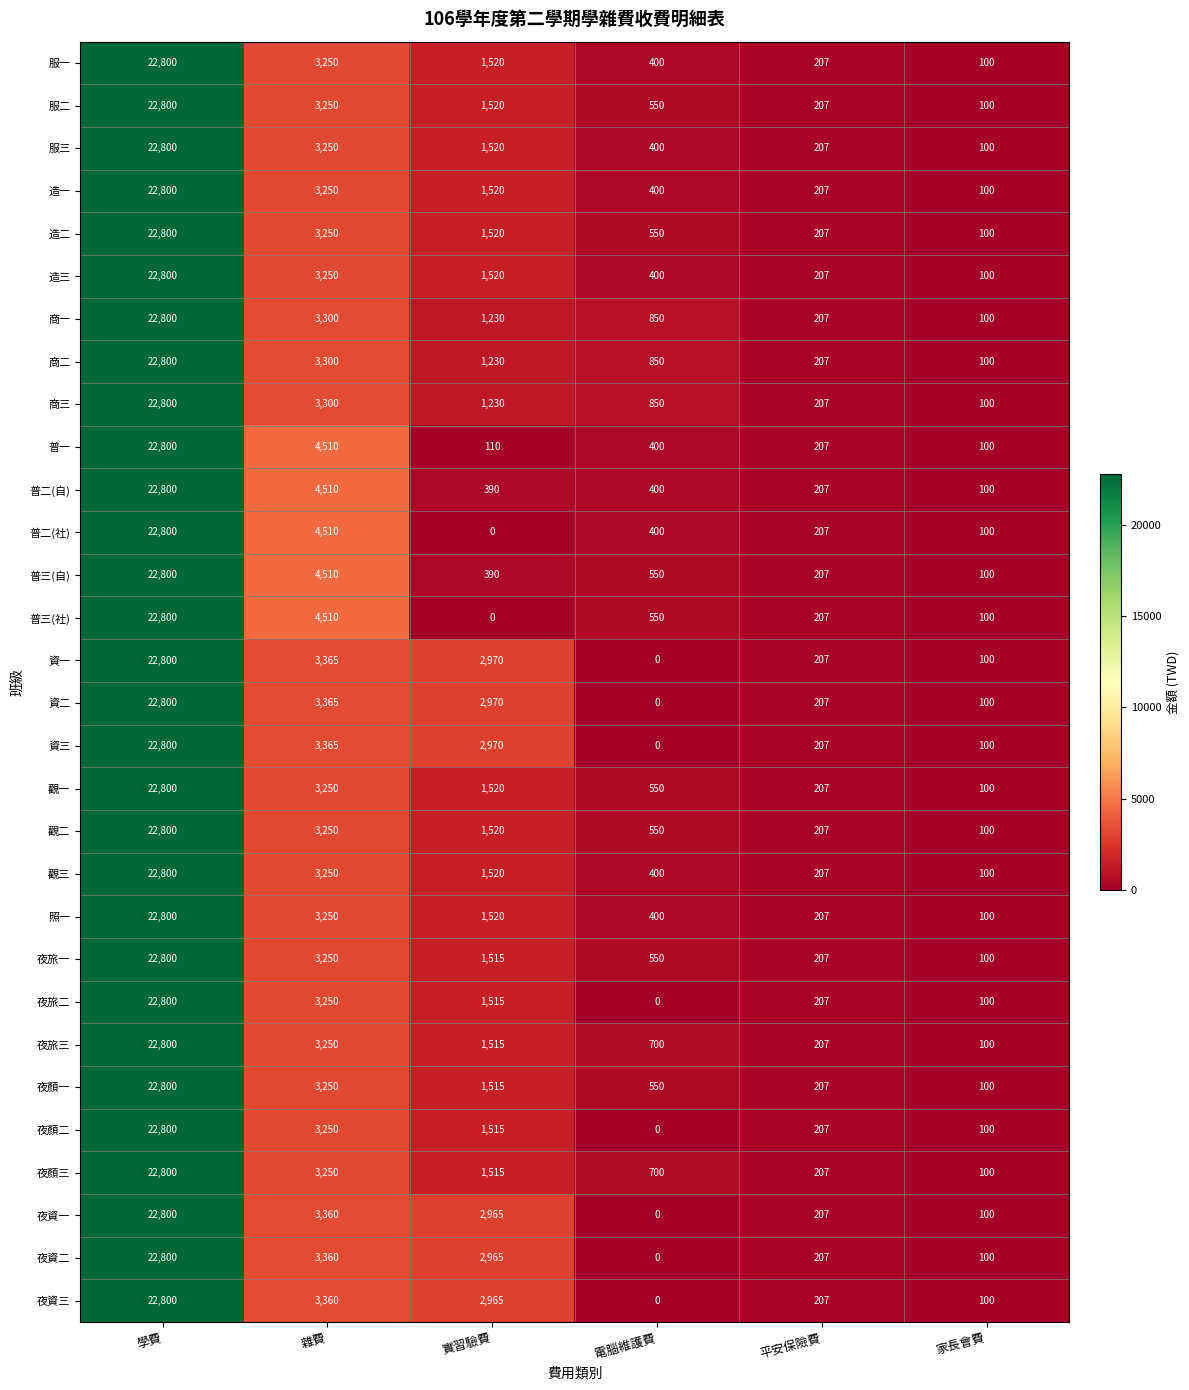

The value of 普三(社) at 雜費 is 4510. True or false?

True